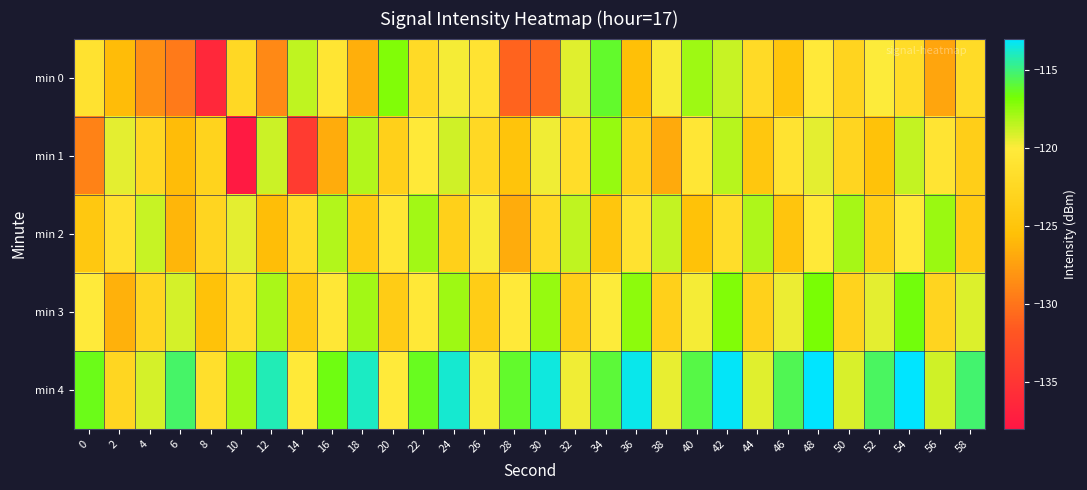

What is the spread (max minus min) of values at 20?

6.9